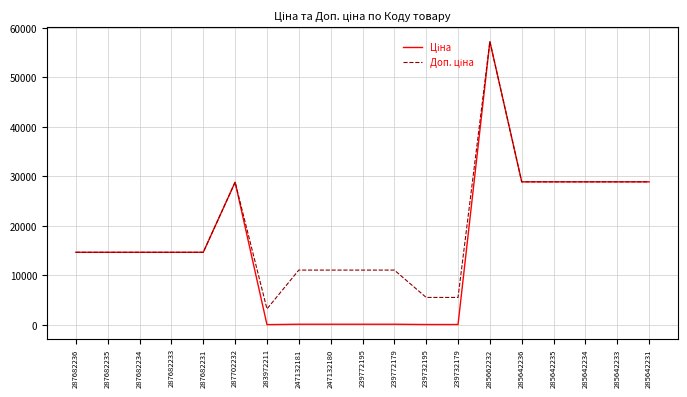

At which category does the chart reach its peak across all series?

285662232